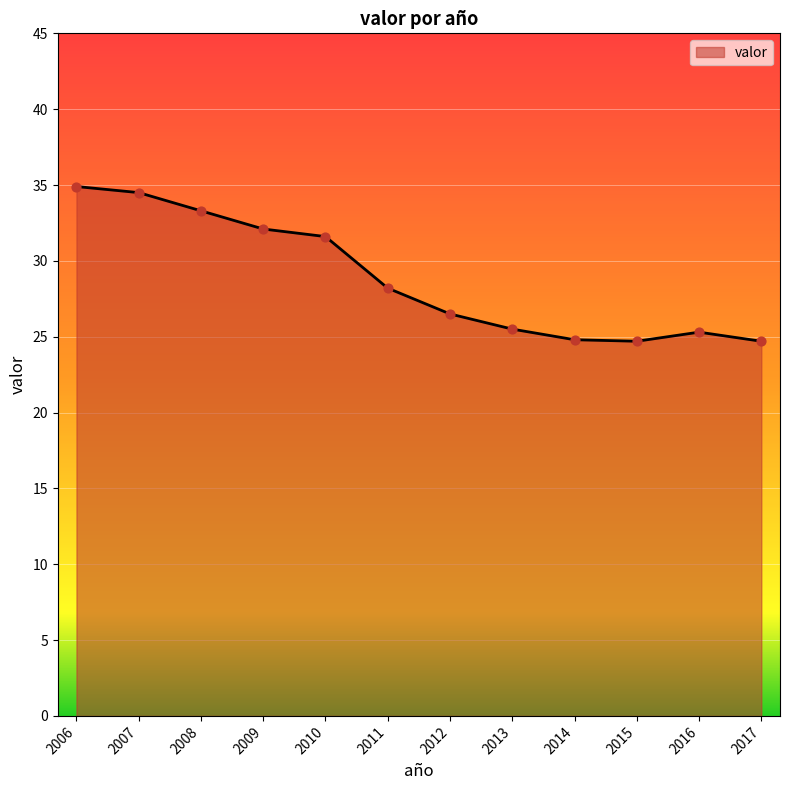

What is the ratio of the value at 2014 to the value at 2007?

0.7